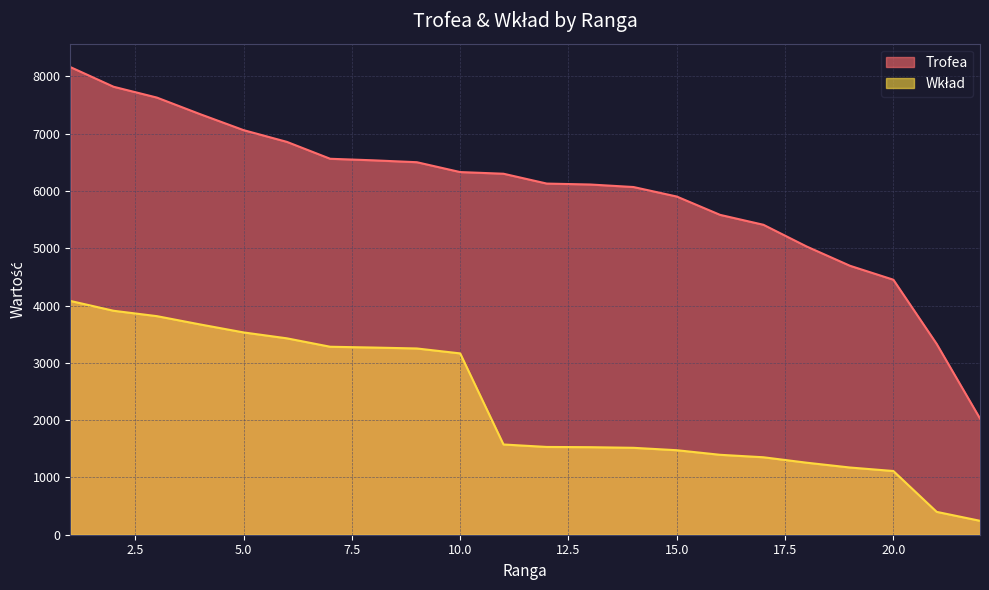

What are all the series names shown in the legend?

Trofea, Wkład